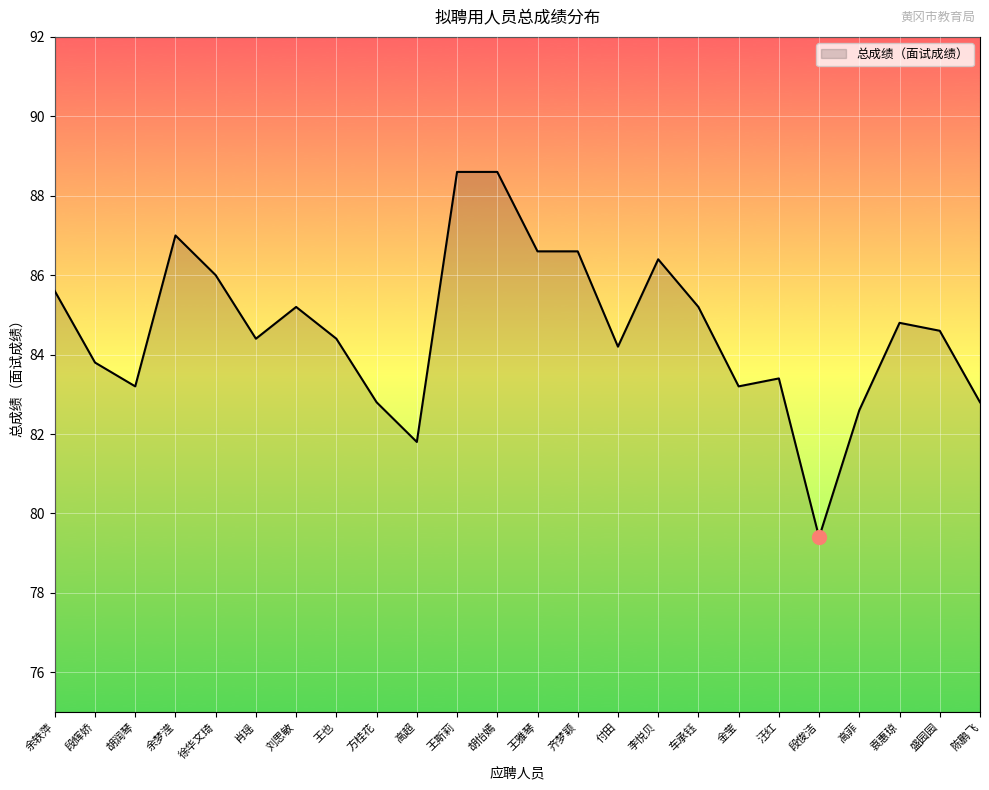

Reading left to right, extract all data points from this chart.

85.6	83.8	83.2	87.0	86.0	84.4	85.2	84.4	82.8	81.8	88.6	88.6	86.6	86.6	84.2	86.4	85.2	83.2	83.4	79.4	82.6	84.8	84.6	82.8